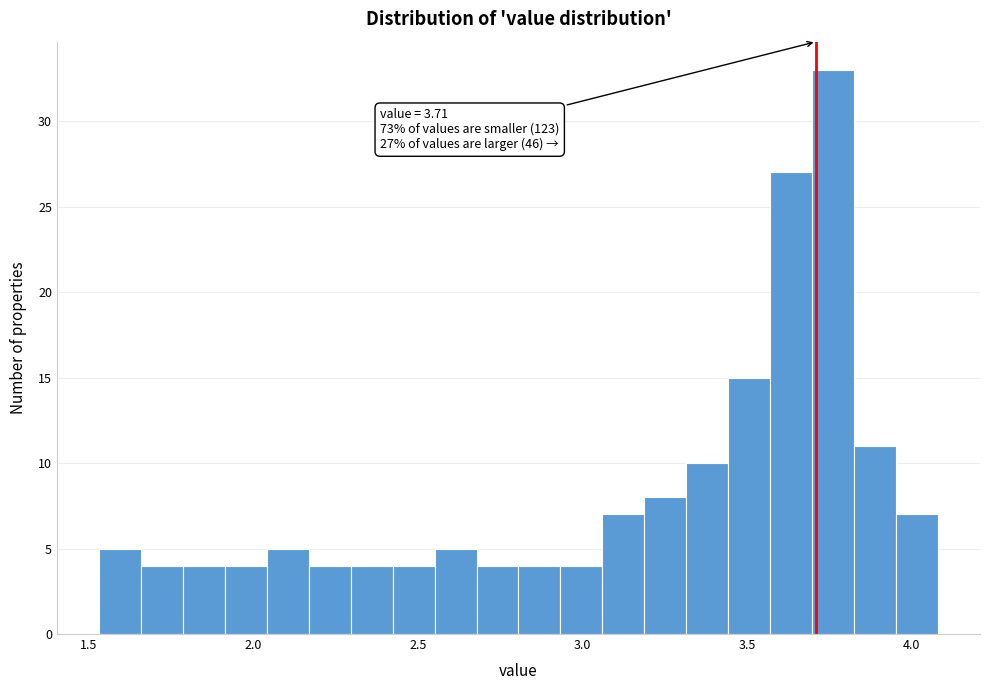

Read against the x-axis, roughly where is the centre of the tallest bar?

3.75